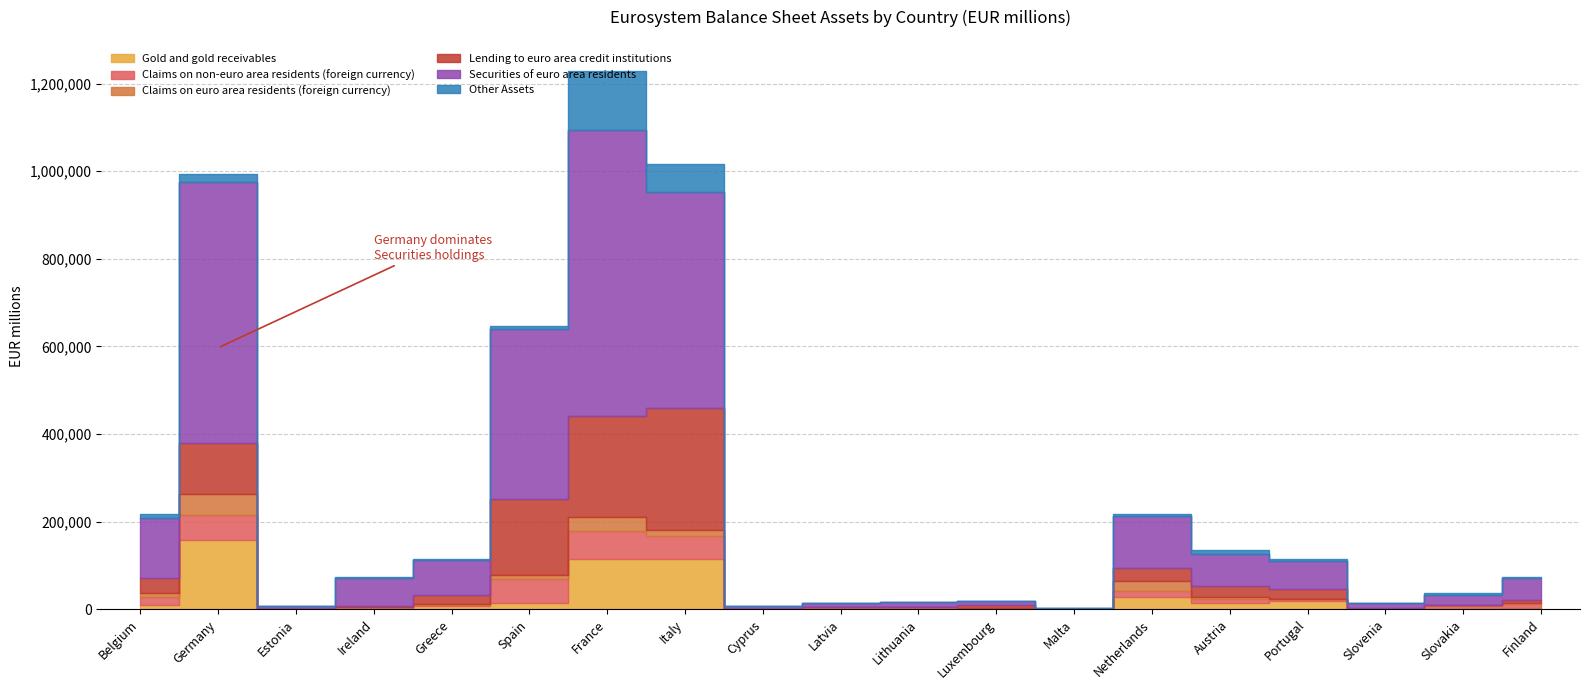

What position from the right is Greece?

15